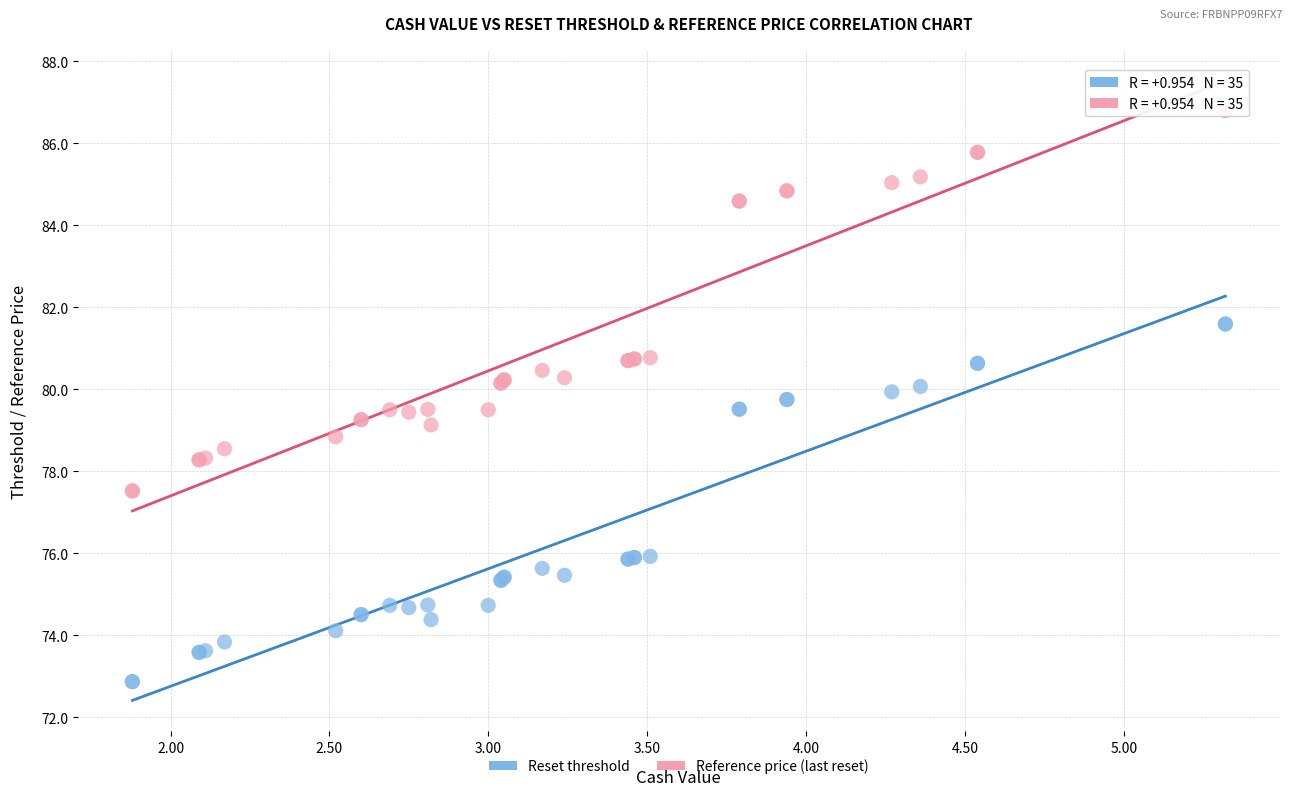

Which series reaches the maximum Y coordinate?

Reference price (last reset)